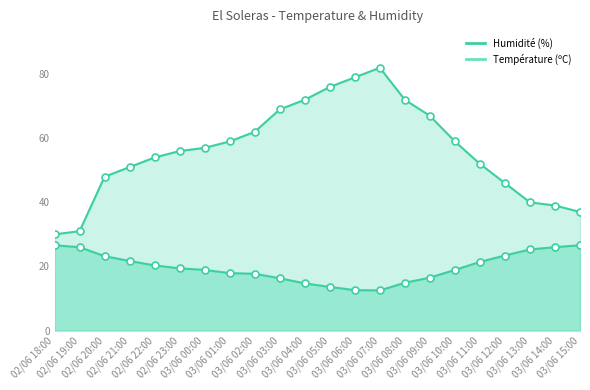

How many data points in Humidité (%) are less than 57?

11